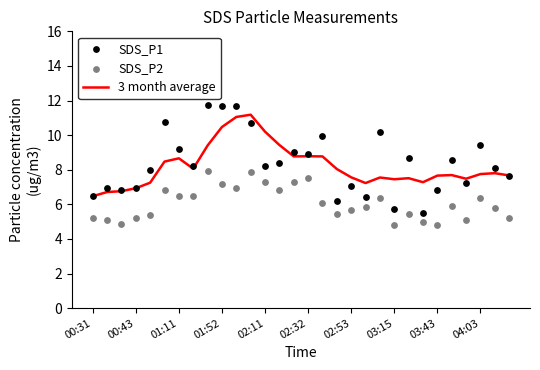

Is the value of SDS_P1 at 22 greater than the value of SDS_P2 at 25?

Yes